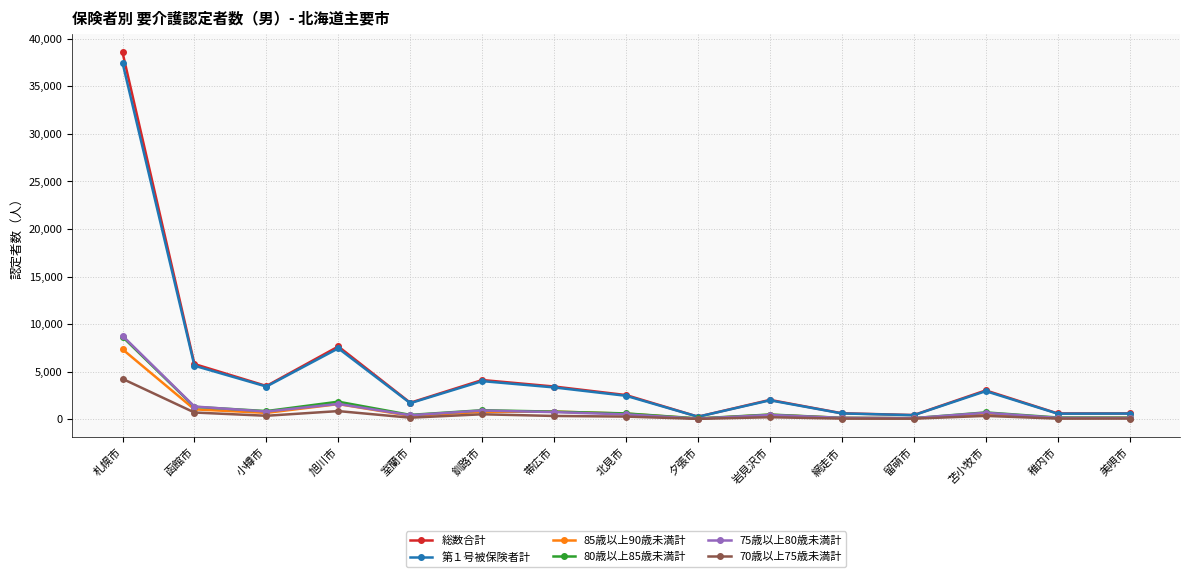

What is the total value across all series at 網走市?

1659